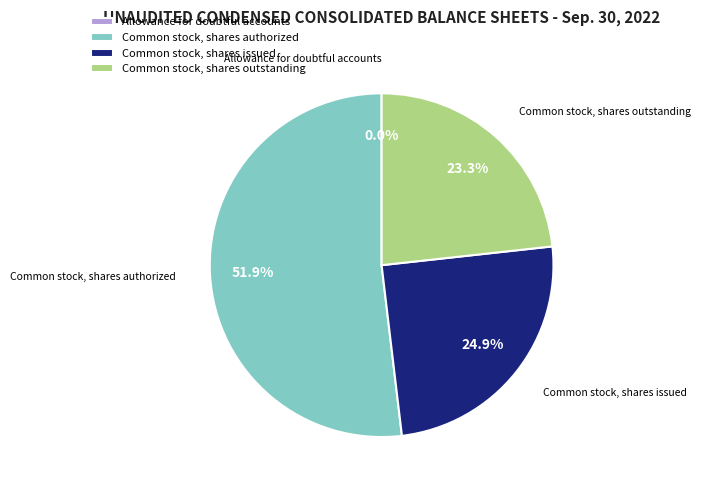

To the nearest percent, what portion does Common stock, shares authorized represent?

52%